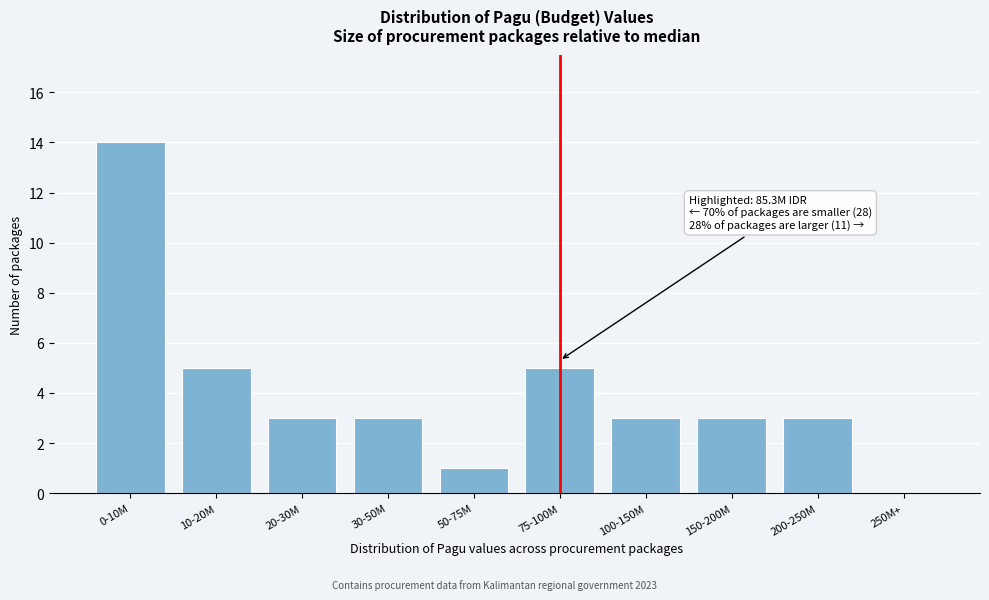

Reading right to left, transcribe all the data shown in this chart.

250M+=0	200-250M=3	150-200M=3	100-150M=3	75-100M=5	50-75M=1	30-50M=3	20-30M=3	10-20M=5	0-10M=14